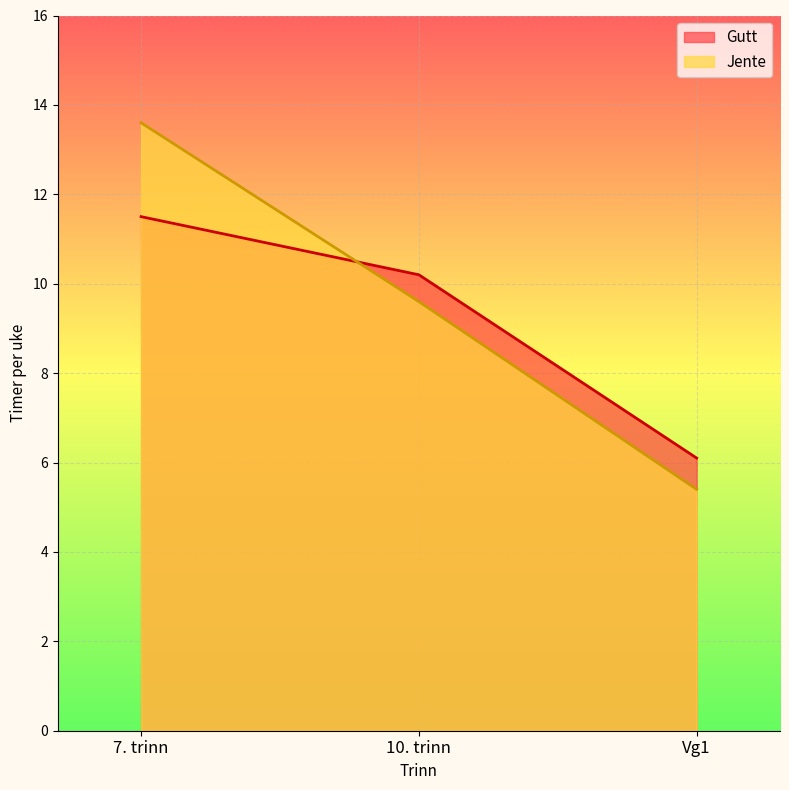

The Jente series shows 13.6 at 7. trinn. True or false?

True